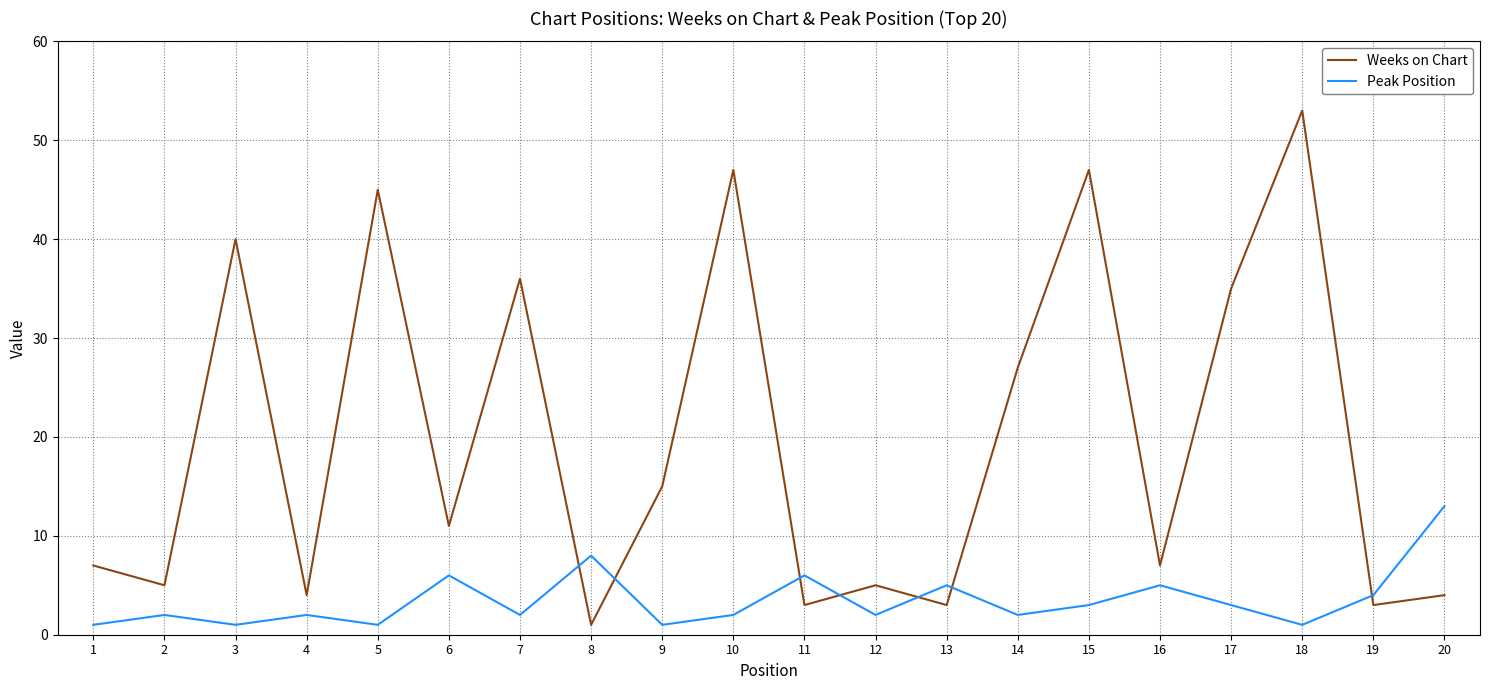

What is the difference between the maximum and second lowest values in the Weeks on Chart series?

50